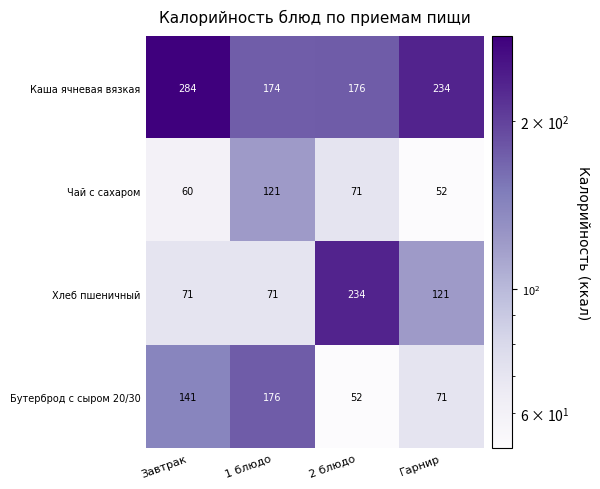

How many values in the Чай с сахаром series are below 71?

2